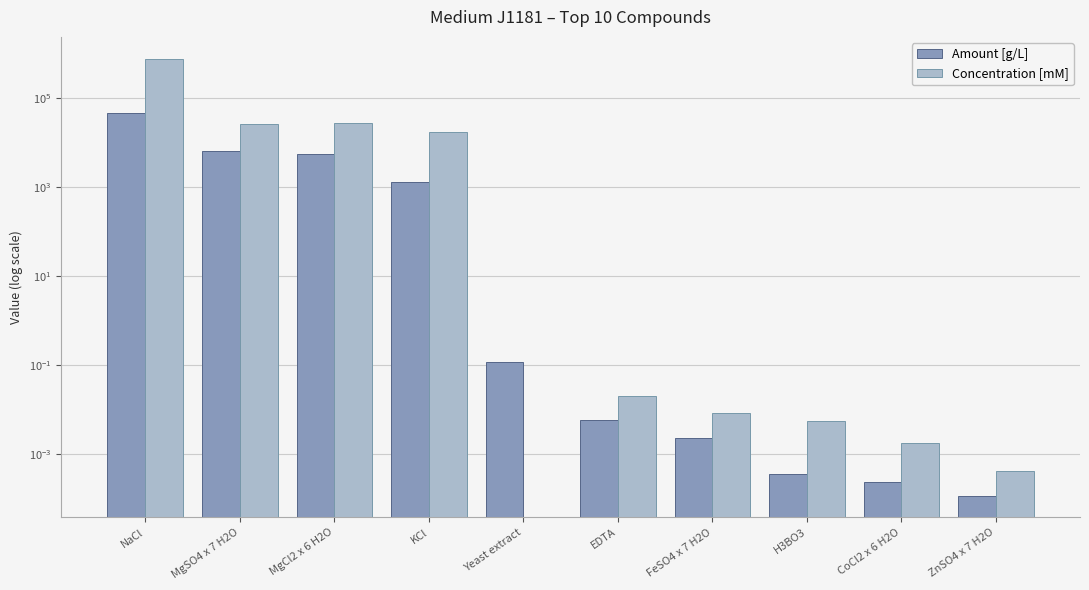

List the series in order of their overall mean, highest first.

Concentration [mM], Amount [g/L]